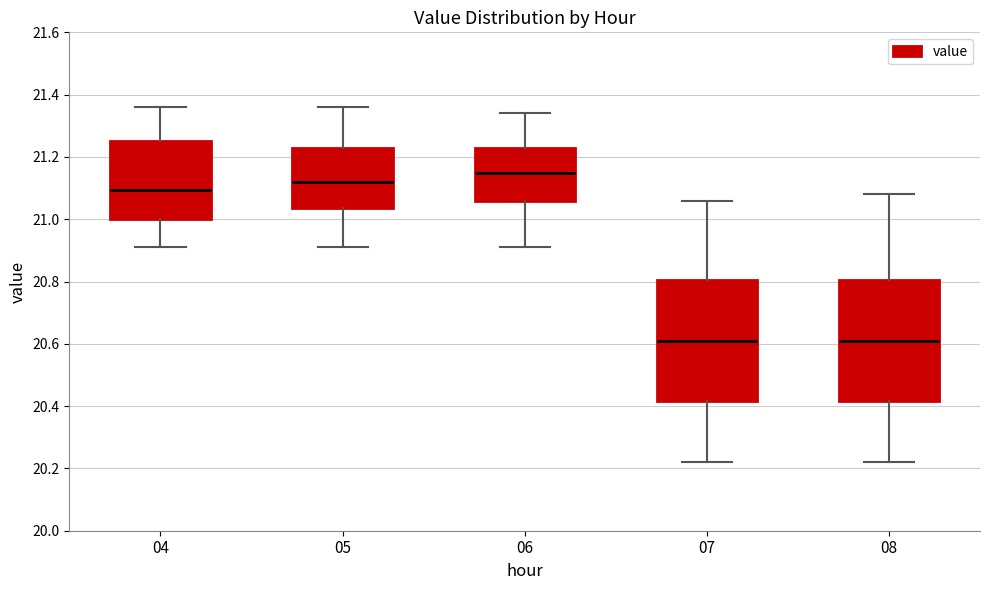

Reading left to right, transcribe this box plot: for each box, give where its median line is, the range the box spans, and where its two whiskers end, as read against the y-axis. The values are not printed on the chart, so give them approximately, as read against the axis.

04: median 21.10, box 21.00 to 21.26, whiskers 20.92 to 21.36
05: median 21.12, box 21.04 to 21.22, whiskers 20.92 to 21.36
06: median 21.16, box 21.06 to 21.22, whiskers 20.92 to 21.34
07: median 20.62, box 20.42 to 20.80, whiskers 20.22 to 21.06
08: median 20.62, box 20.42 to 20.80, whiskers 20.22 to 21.08